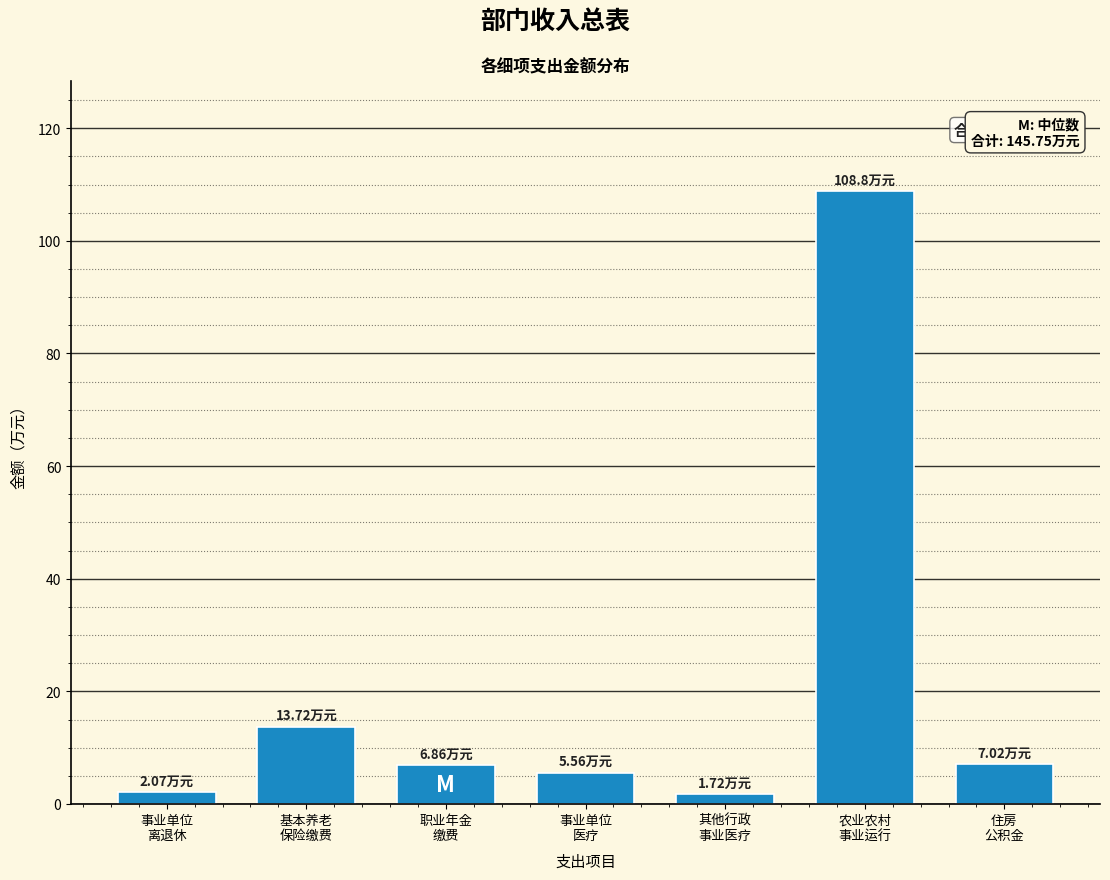

What is the difference between the maximum and minimum values?

107.1